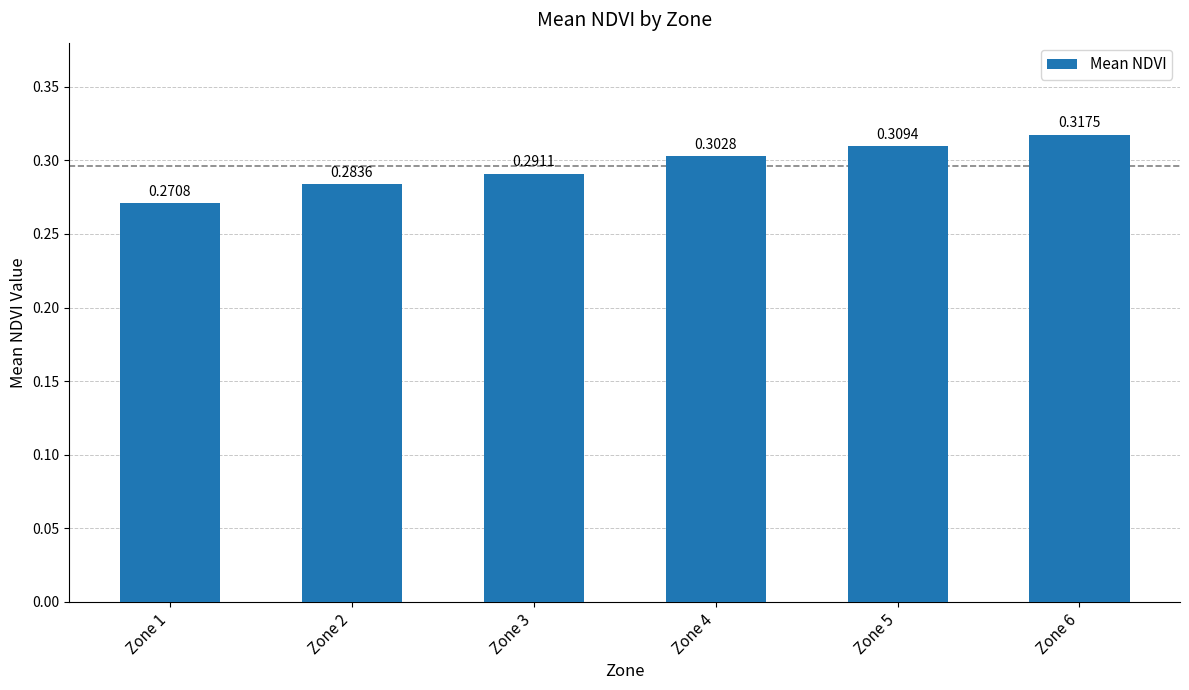

Count the number of categories in the chart.

6